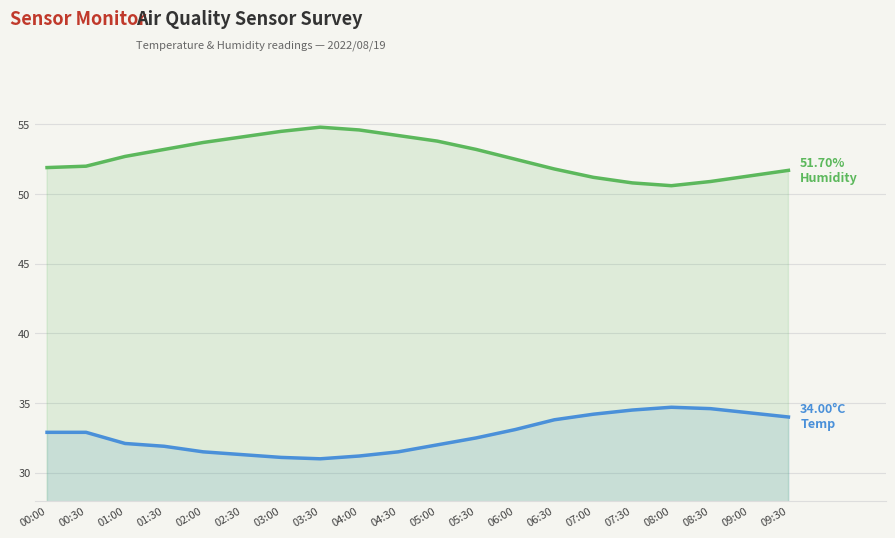

Does the chart display data point markers on the line(s)?

No